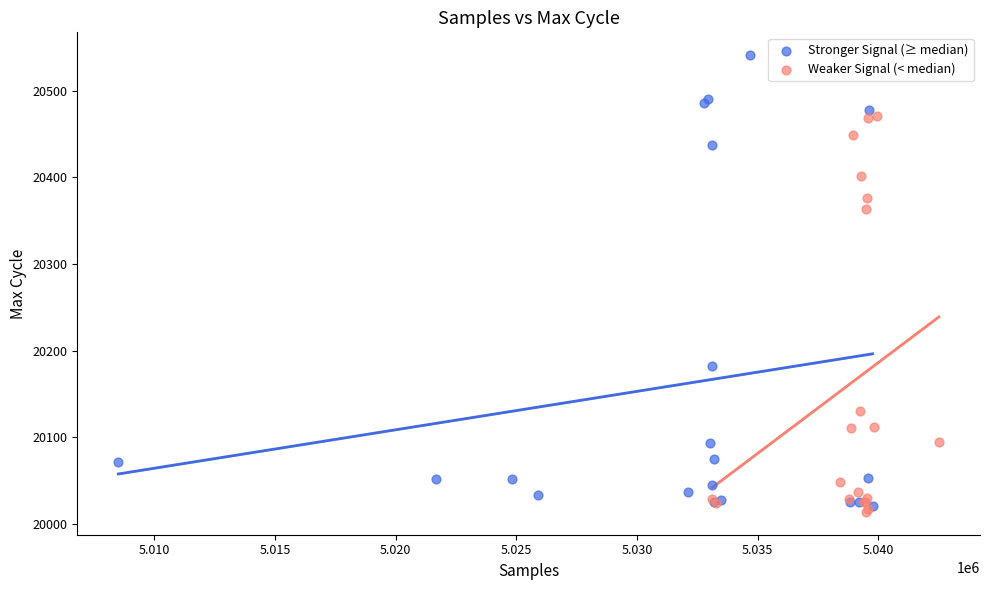

Which series reaches the maximum Y coordinate?

Stronger Signal (≥ median)